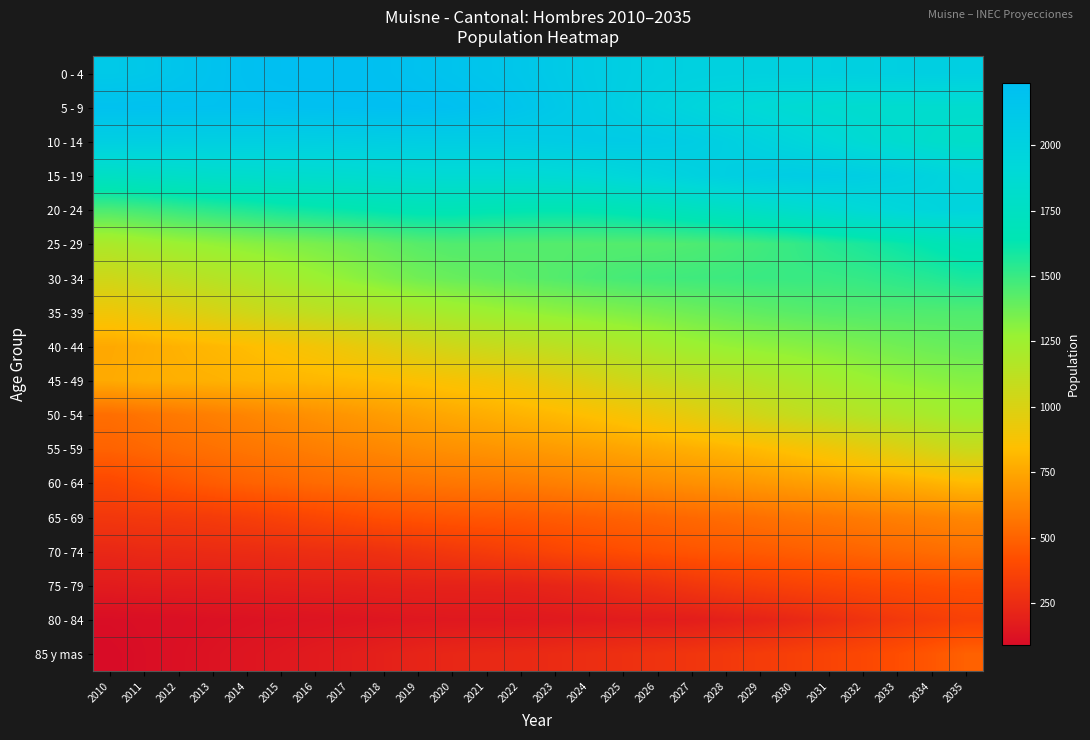

Which category has the lowest value across all series?

2010